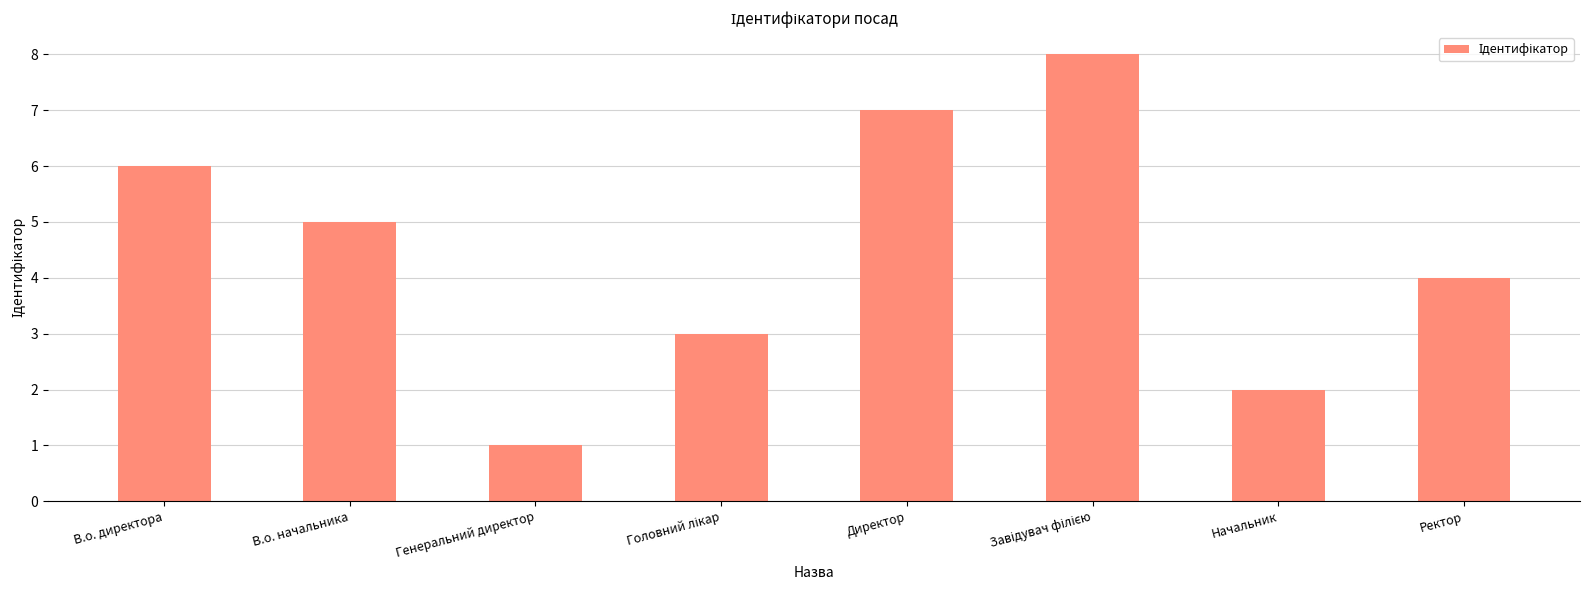

Is it true that the value at Директор is 7?

True